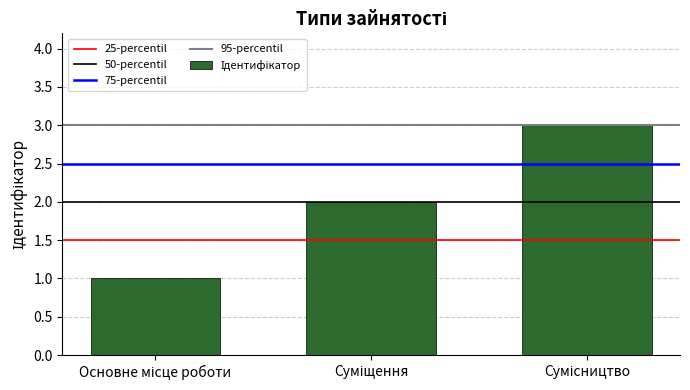

What is the maximum value shown in the chart?

3